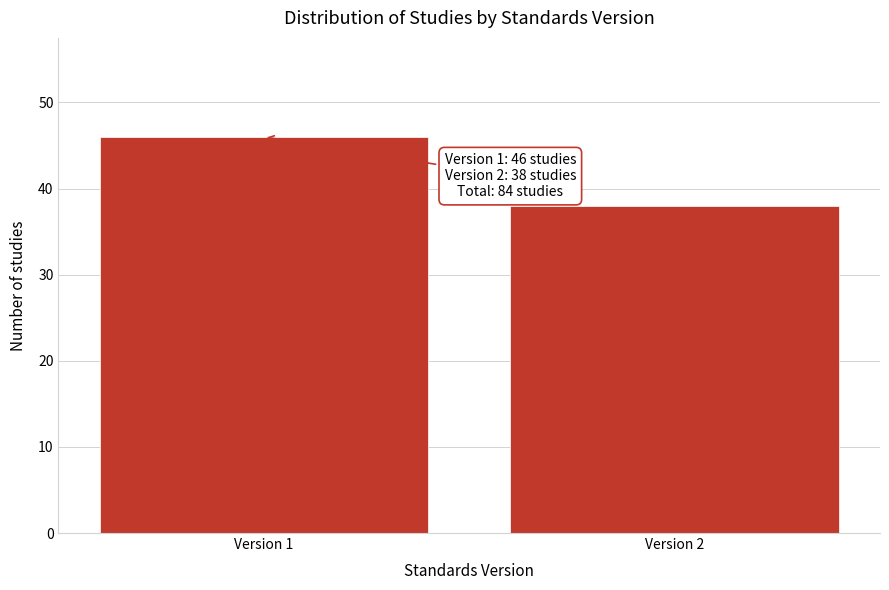

Reading left to right, what are all the values shown in this chart?

Version 1=46	Version 2=38